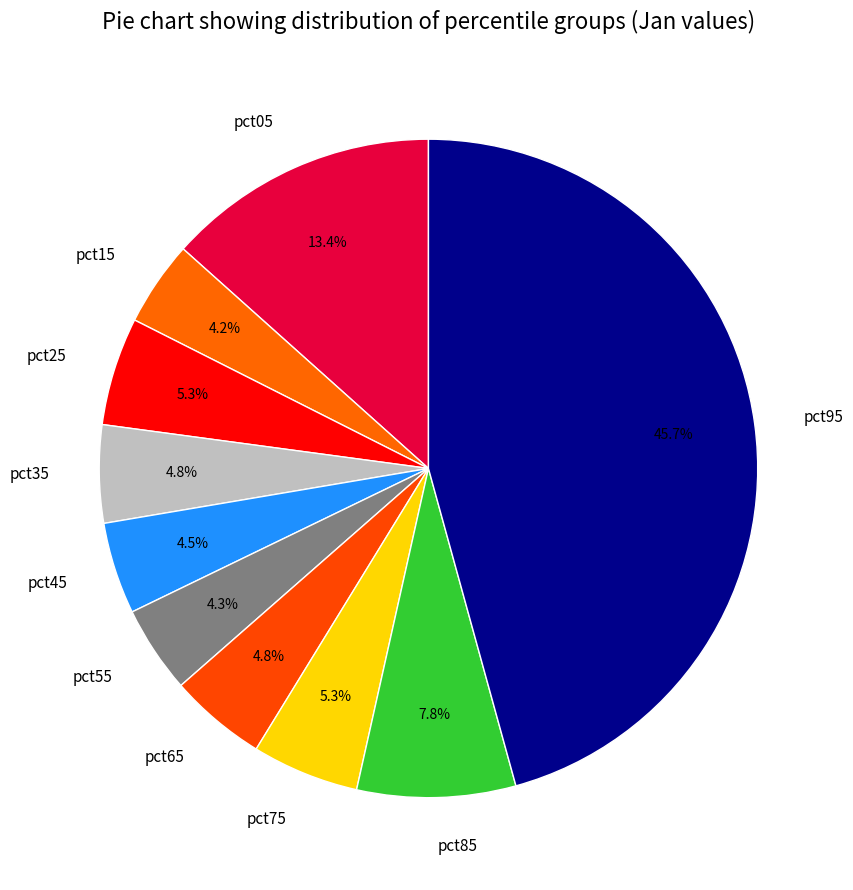

Is there a majority slice in this chart?

No